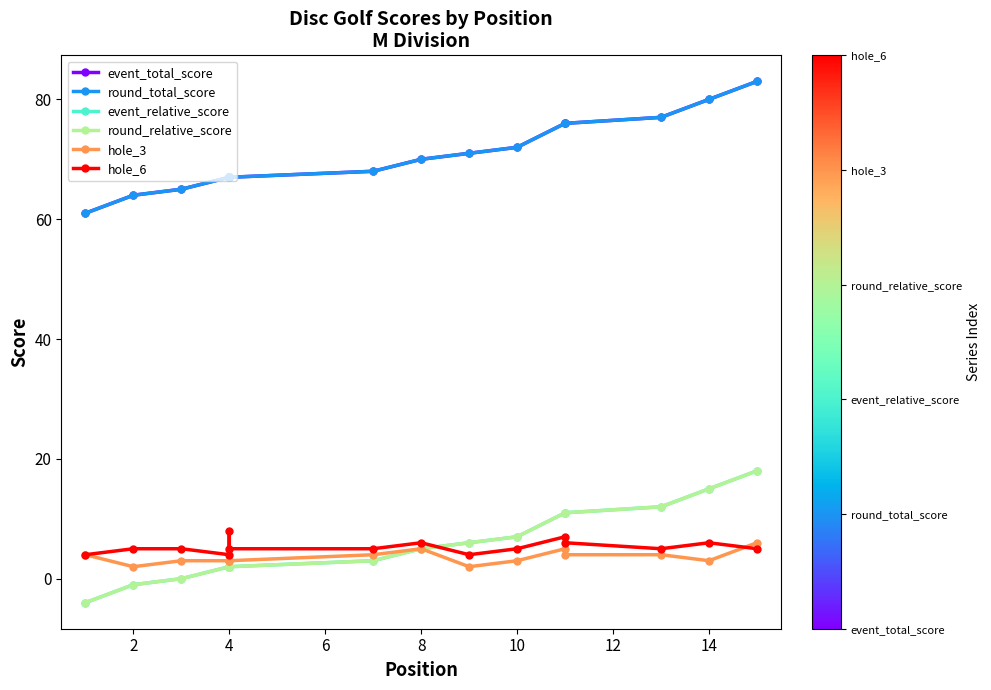

What is the difference between the event_relative_score values at 12 and 2?

13